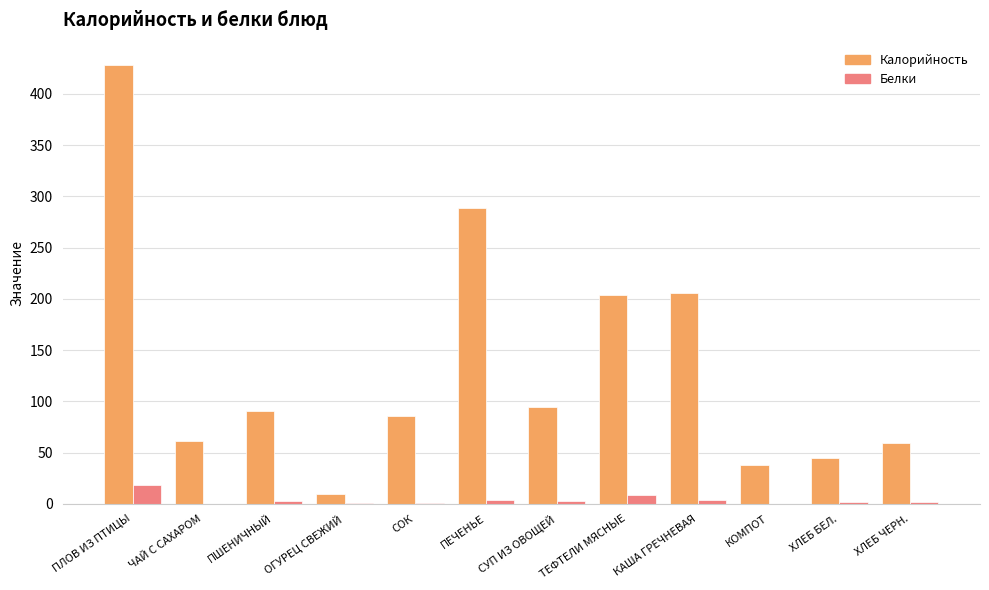

What is the highest value of the Белки series?

18.9